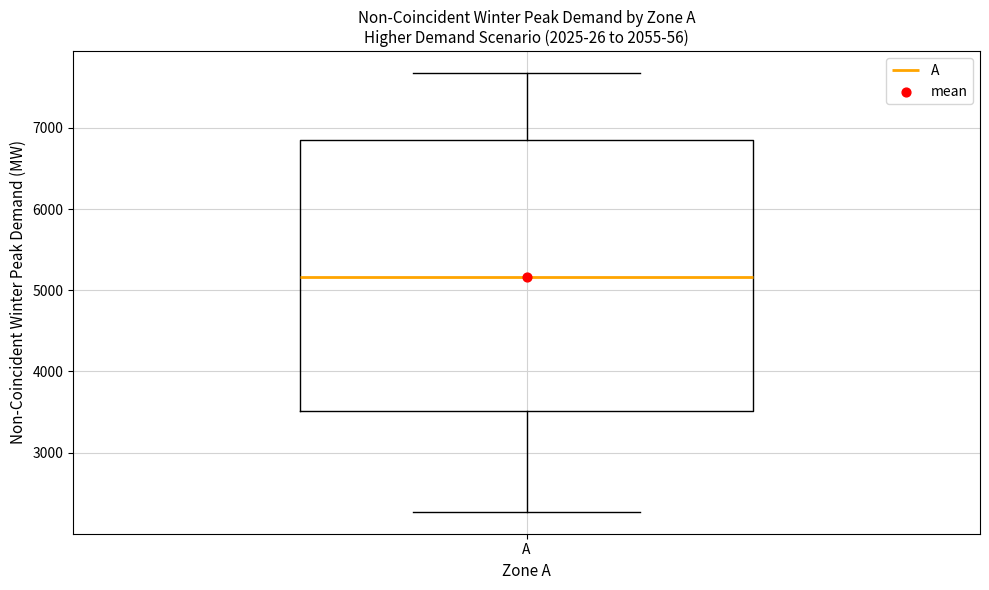

Read this box plot against the y-axis: the position of the median line, the range covered by the box, and the ends of both whiskers. The values are not printed on the chart, so give them approximately, as read against the axis.

median 5200, box 3500 to 6900, whiskers 2300 to 7700